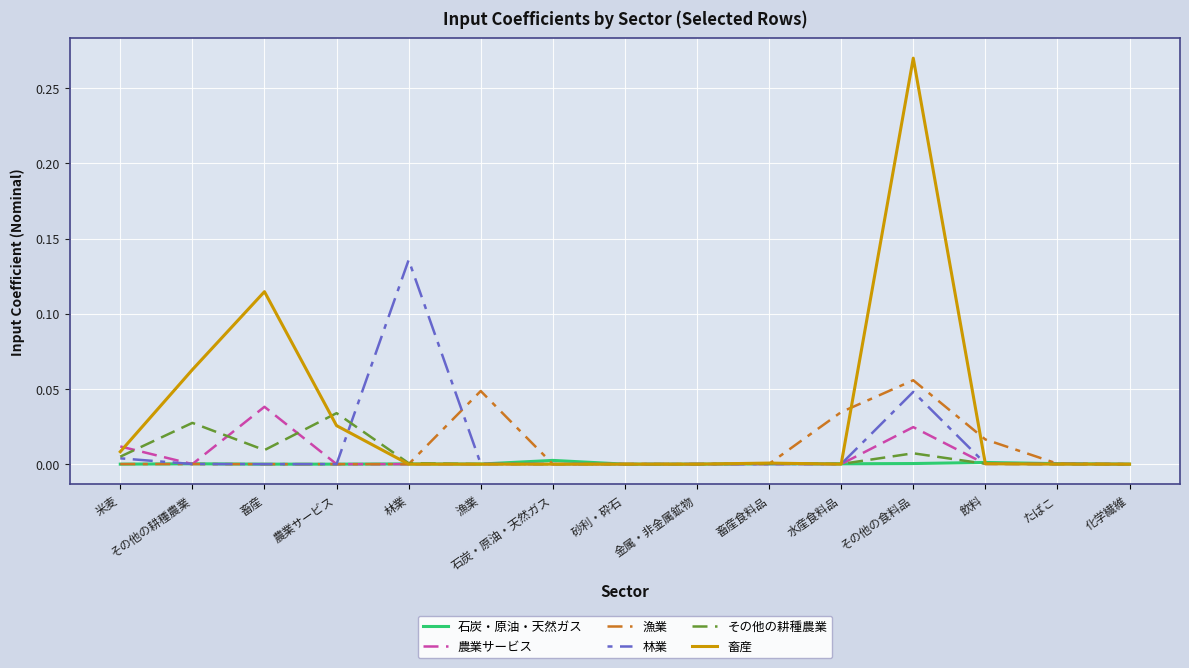

At which category does the chart reach its peak across all series?

その他の食料品